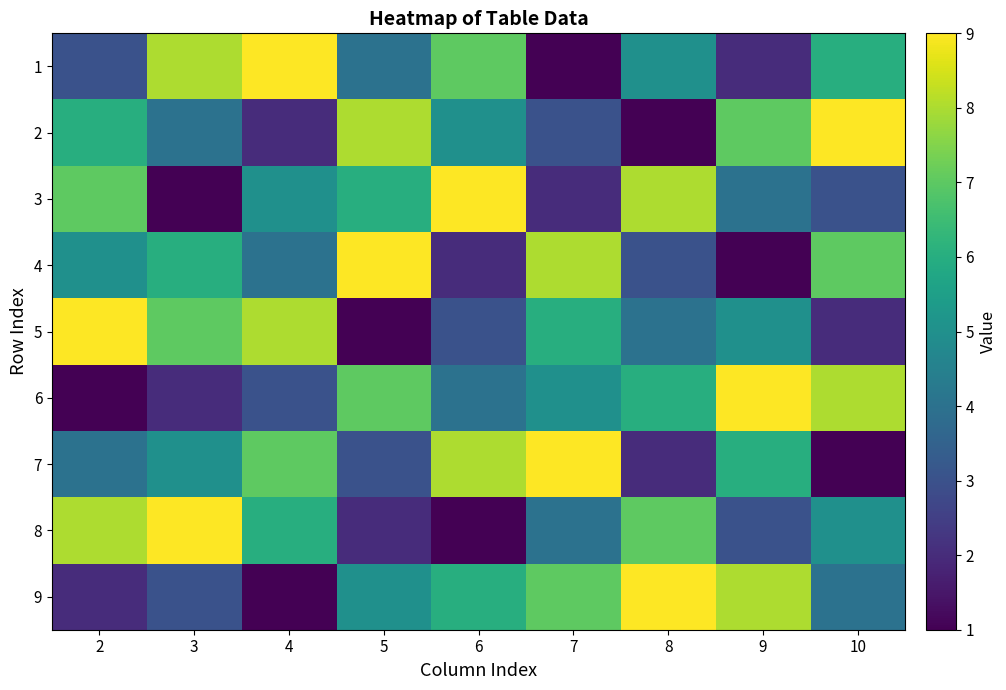

At which category does the chart reach its minimum across all series?

7